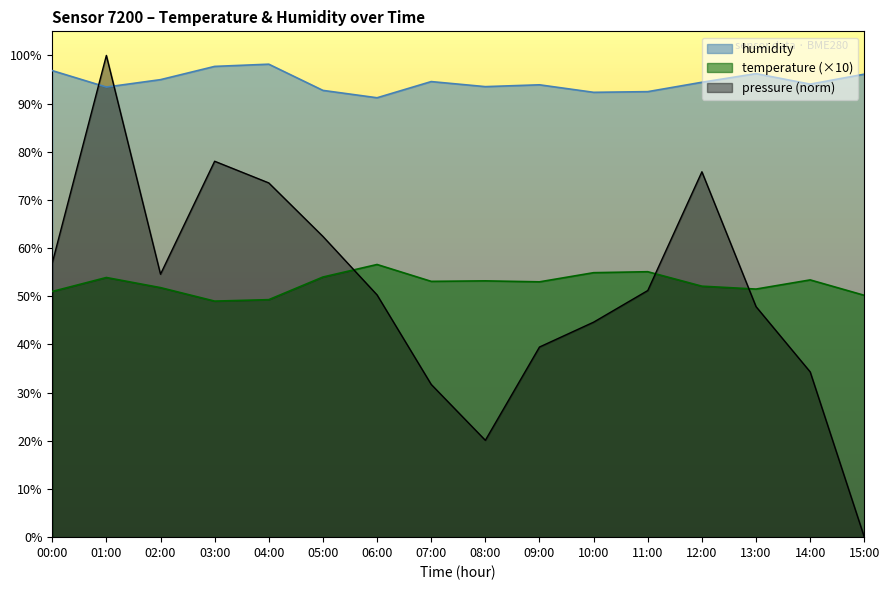

True or false: pressure_norm has a value of 9.9 at 07:00.

False